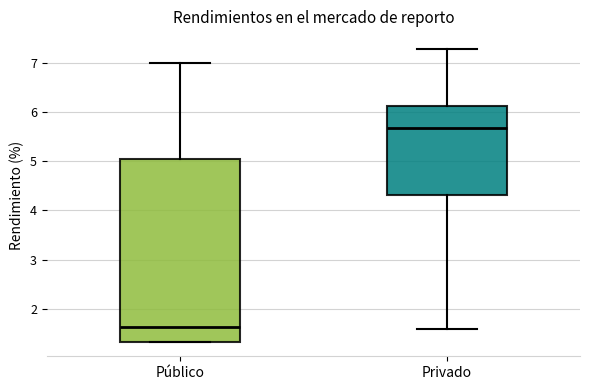

Which box's median line is the lowest?

Público